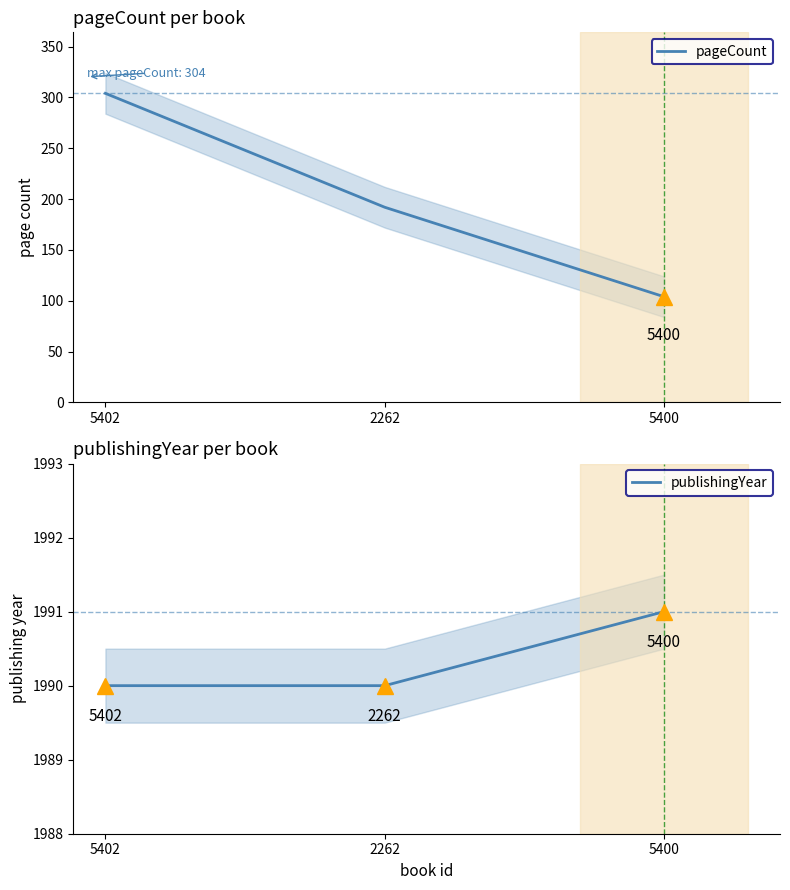

List the series in order of their peak value, lowest first.

pageCount, publishingYear